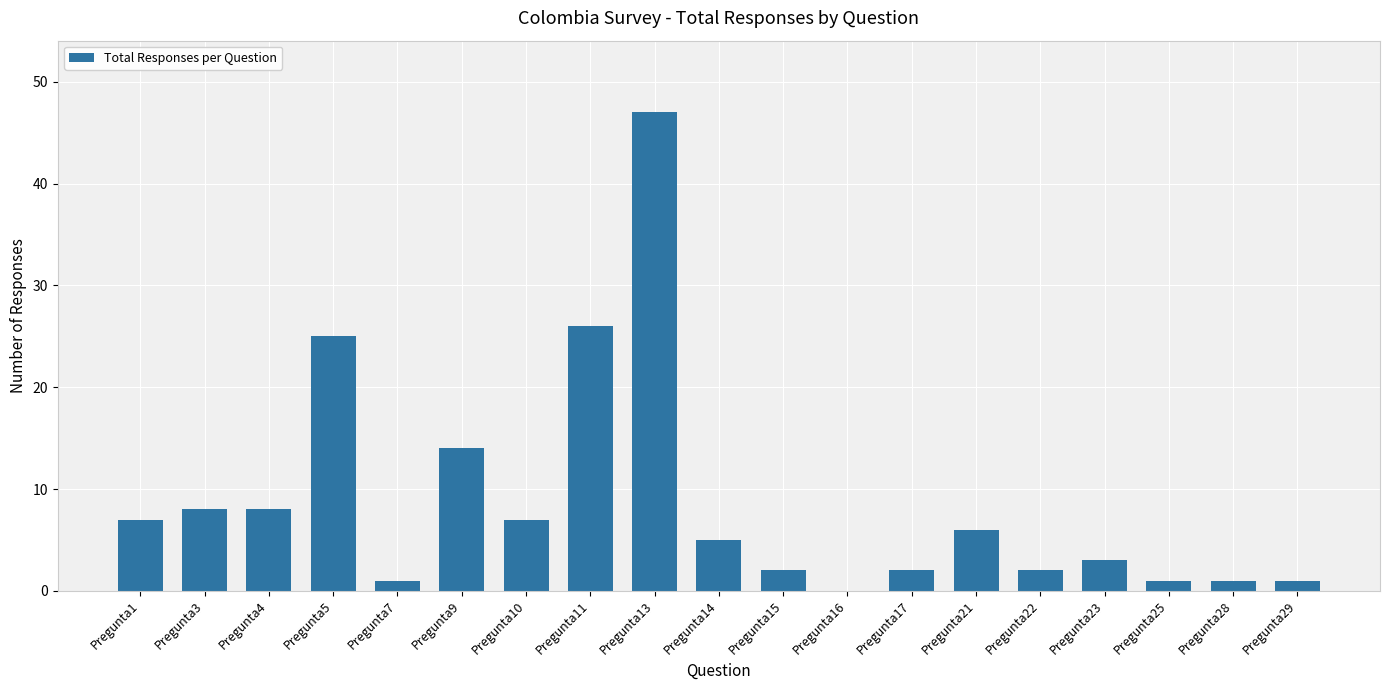

What is the sum of all values?

166